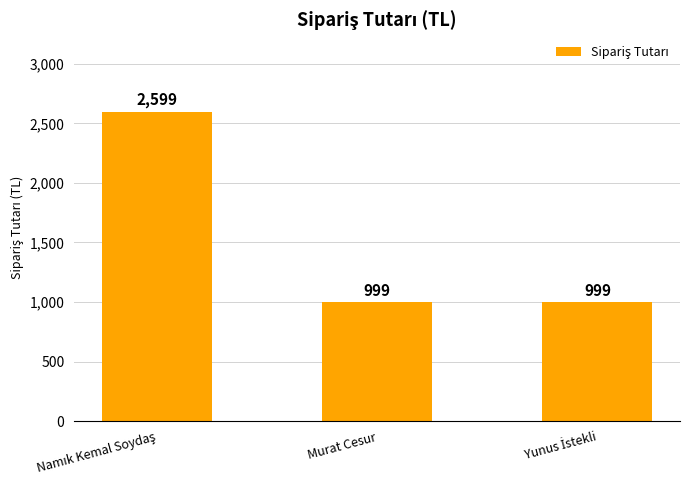

True or false: the data shows 1475 at Murat Cesur.

False